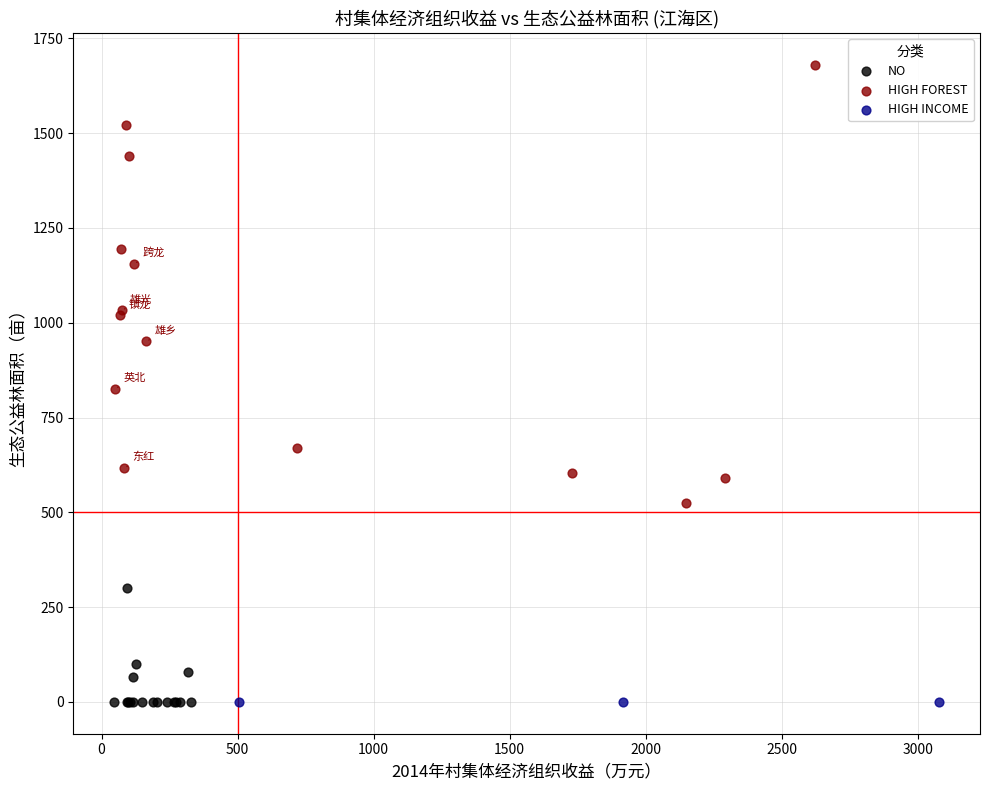

What are all the series names shown in the legend?

NO, HIGH FOREST, HIGH INCOME